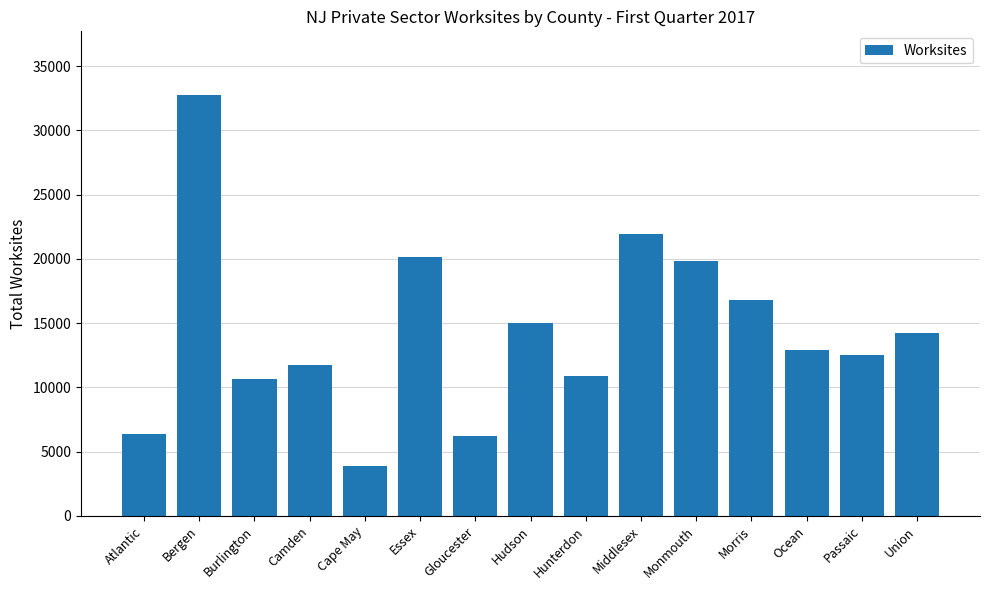

What is the smallest value displayed?

3851